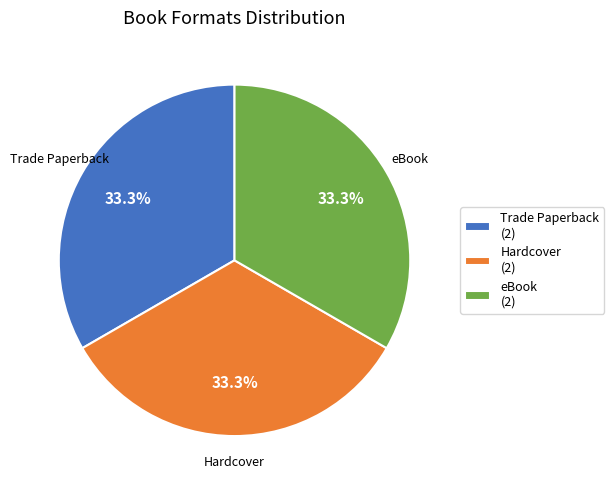

What percentage do Trade Paperback and eBook together represent?

66.7%